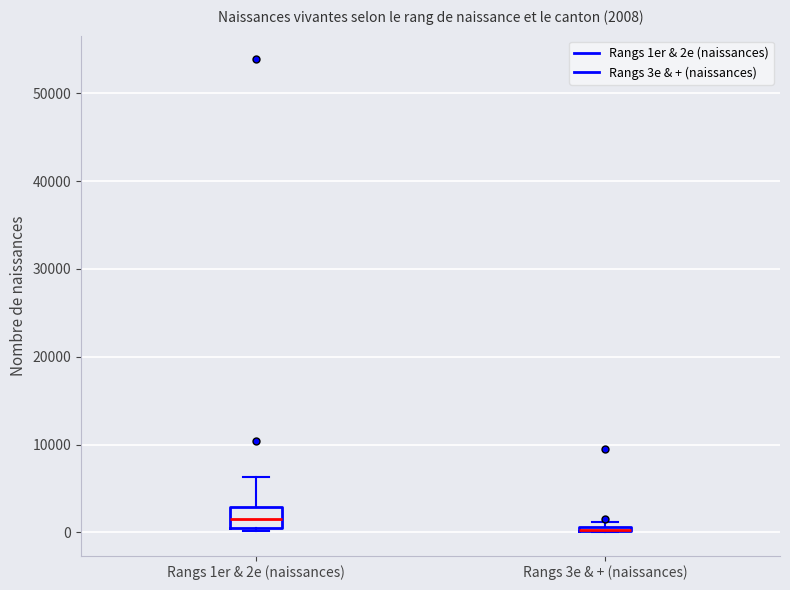

Comparing the boxes themselves (not the whiskers), which one is the tallest?

Rangs 1er & 2e (naissances)